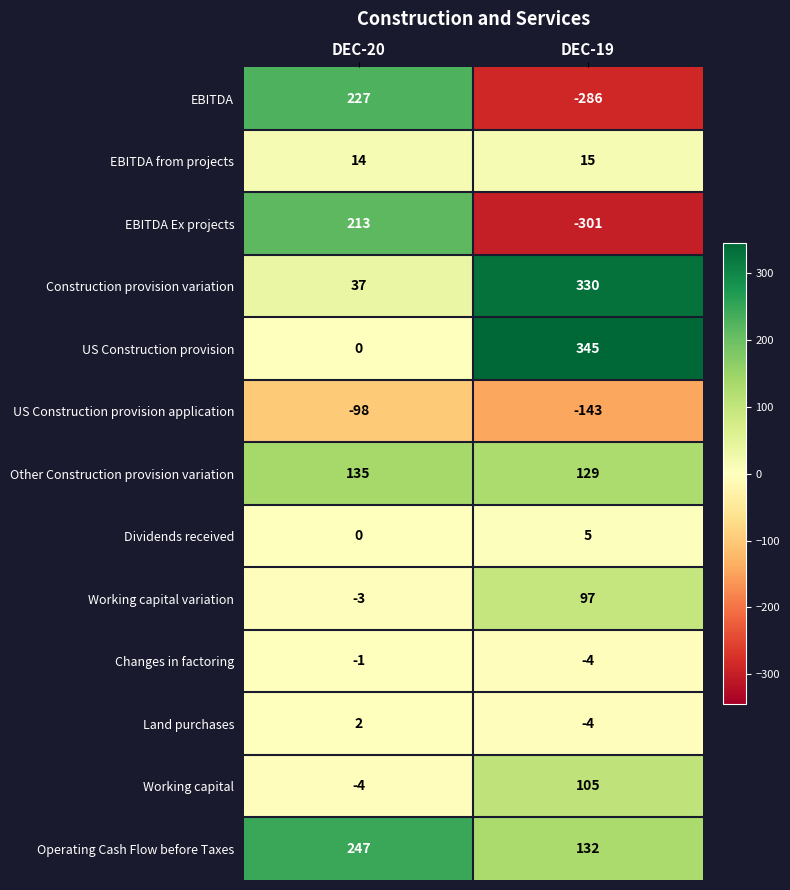

List the series in order of their peak value, highest first.

US Construction provision, Construction provision variation, Operating Cash Flow before Taxes, EBITDA, EBITDA Ex projects, Other Construction provision variation, Working capital, Working capital variation, EBITDA from projects, Dividends received, Land purchases, Changes in factoring, US Construction provision application